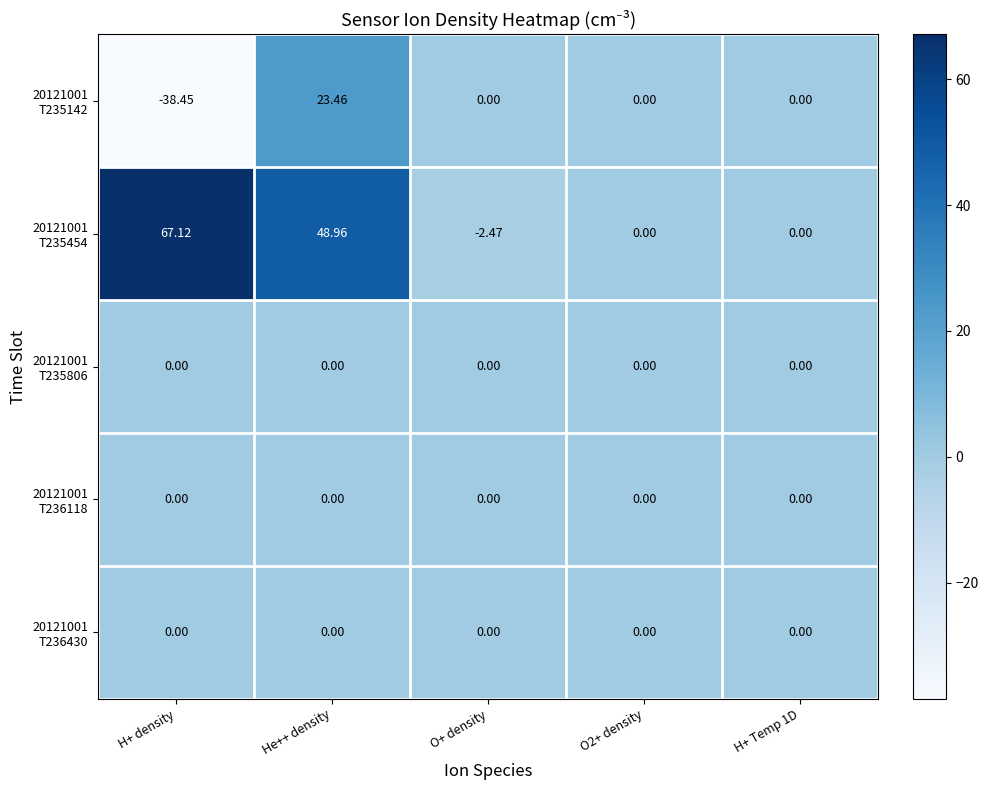

At how many categories does at least one series exceed 64?

1